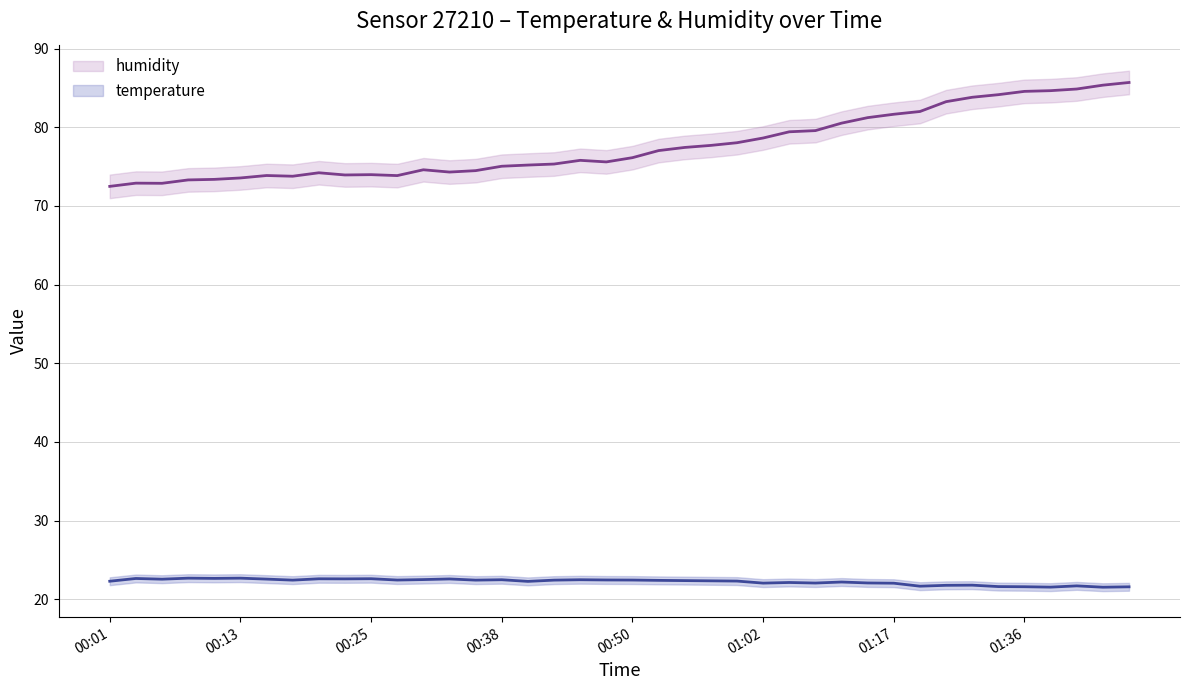

Rank the series by their maximum value, from lowest to highest.

temperature, humidity